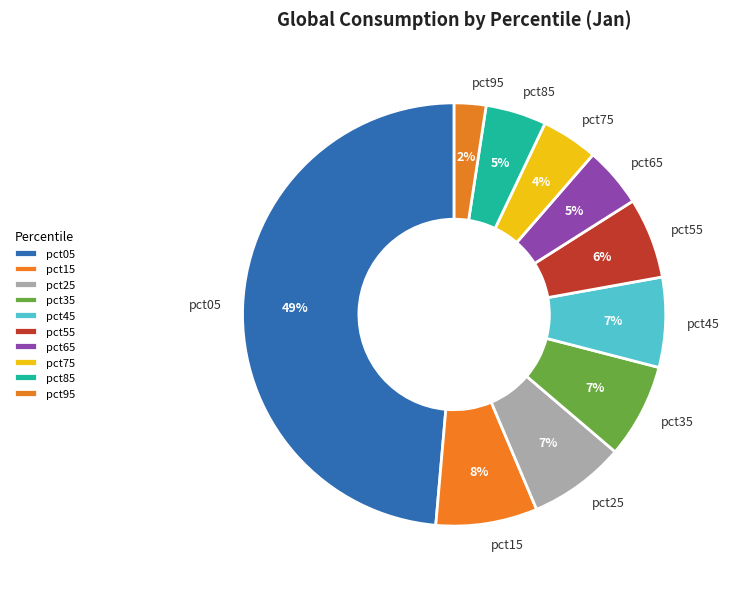

The pct95 slice represents 2% of the pie. True or false?

True